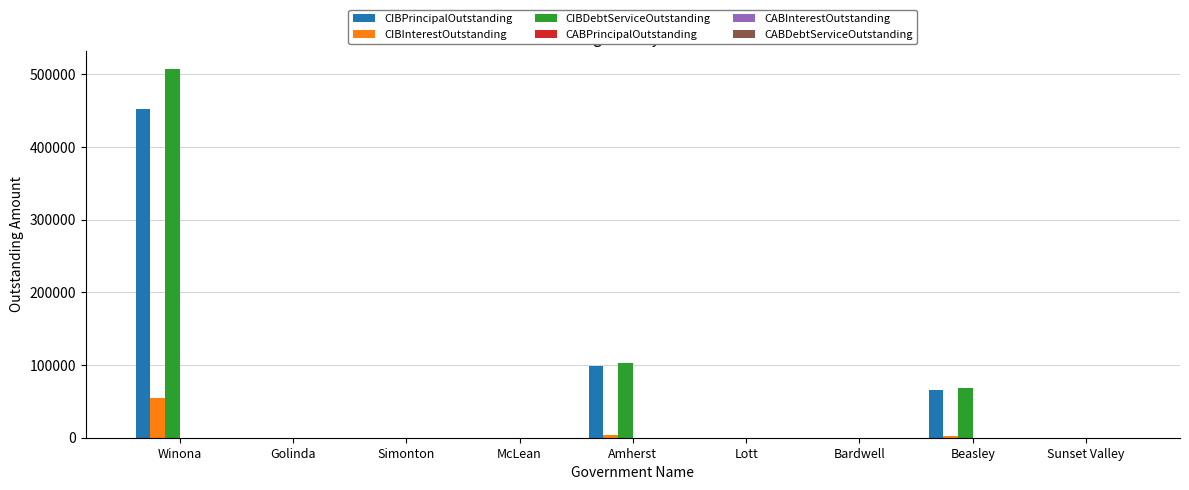

Between Amherst and Sunset Valley, which series saw the biggest shift?

CIBDebtServiceOutstanding